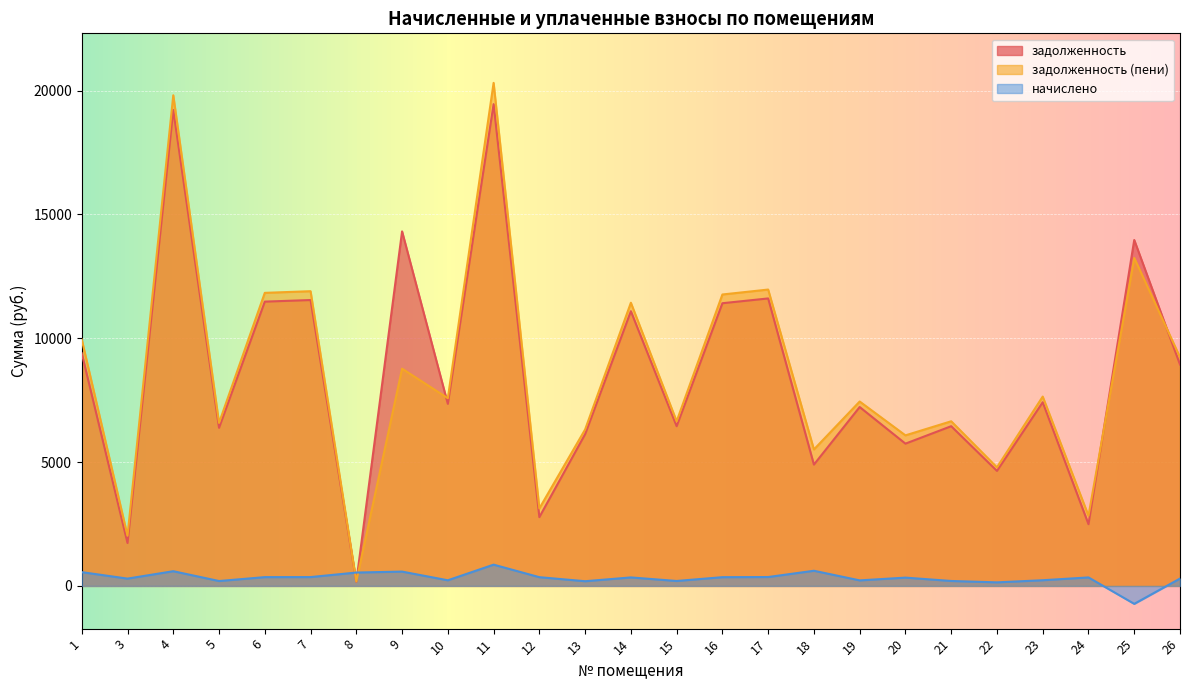

At which label does задолженность first exceed 7350?

1